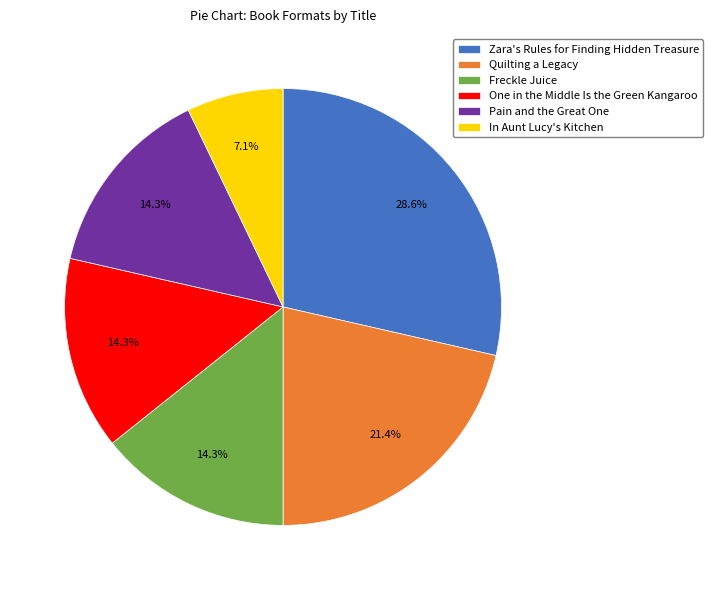

How many segments does this pie chart have?

6